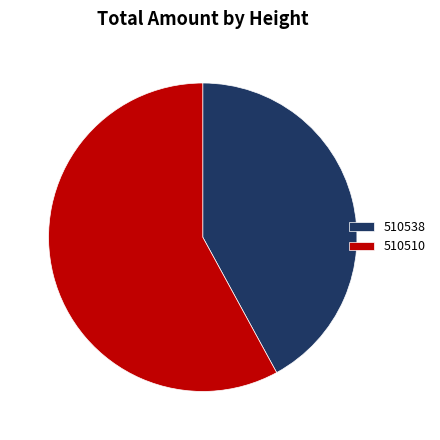

Which category has the smallest portion of the pie?

510538